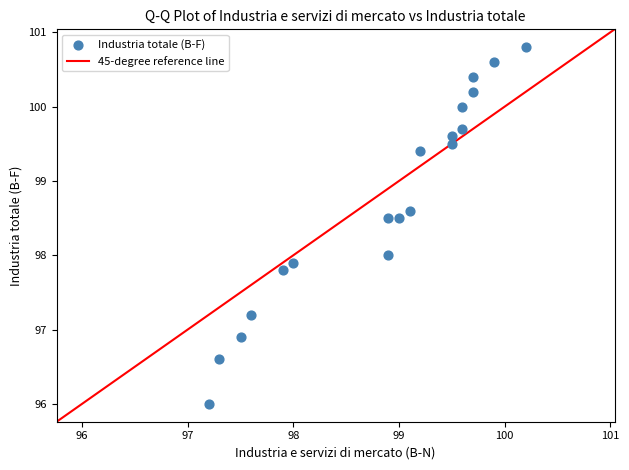

What is the range of Y values (max minus min)?

4.8